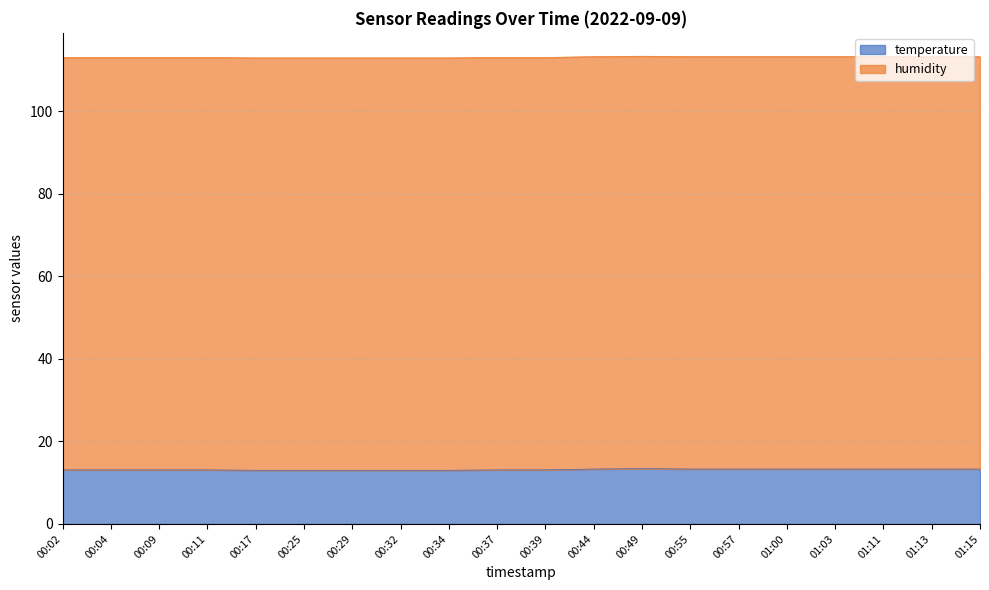

What is the maximum value shown in the chart?

13.4